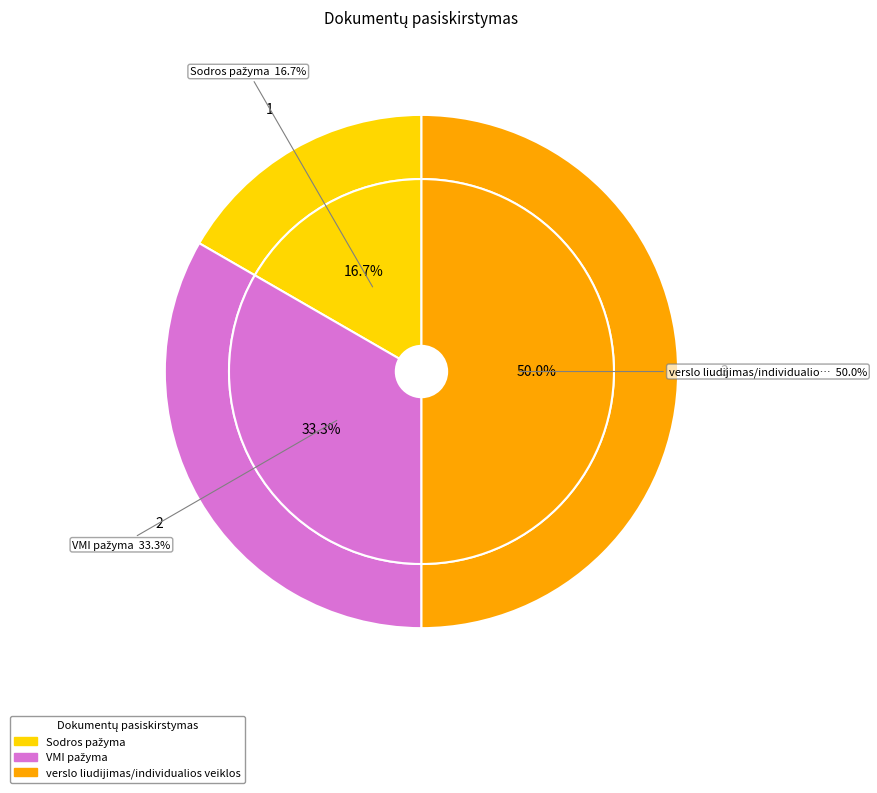

Combined, do Sodros pažyma and VMI pažyma account for over 50%?

No